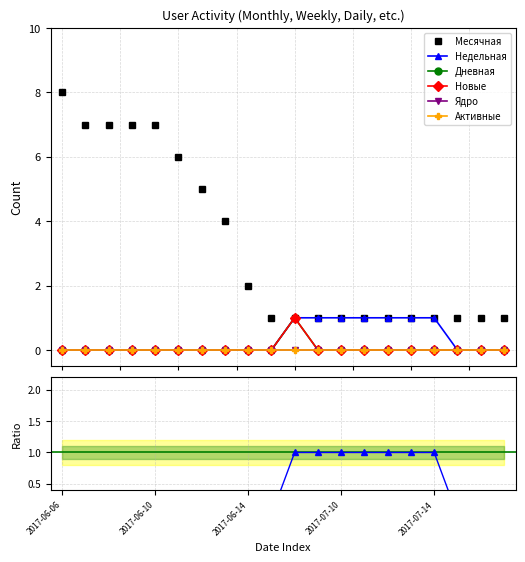

What position from the right is 2017-07-14?

4